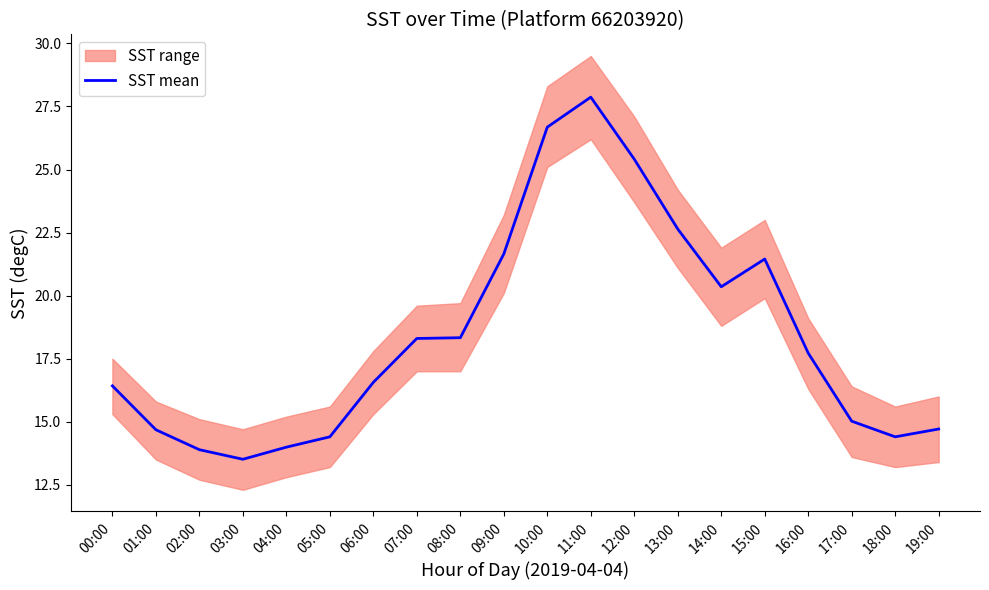

What position from the right is 16:00?

4